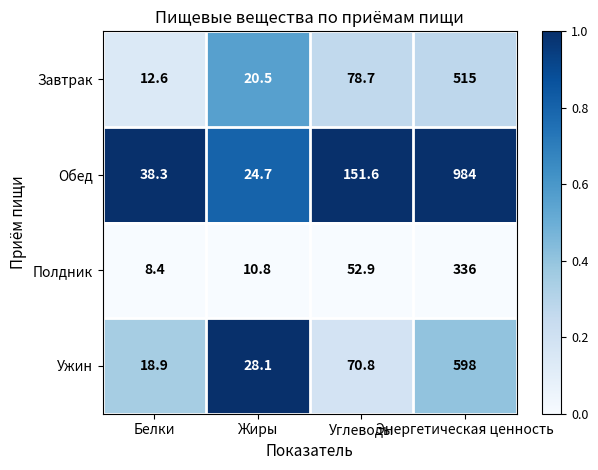

What value does the Полдник series have at Углеводы?

52.9